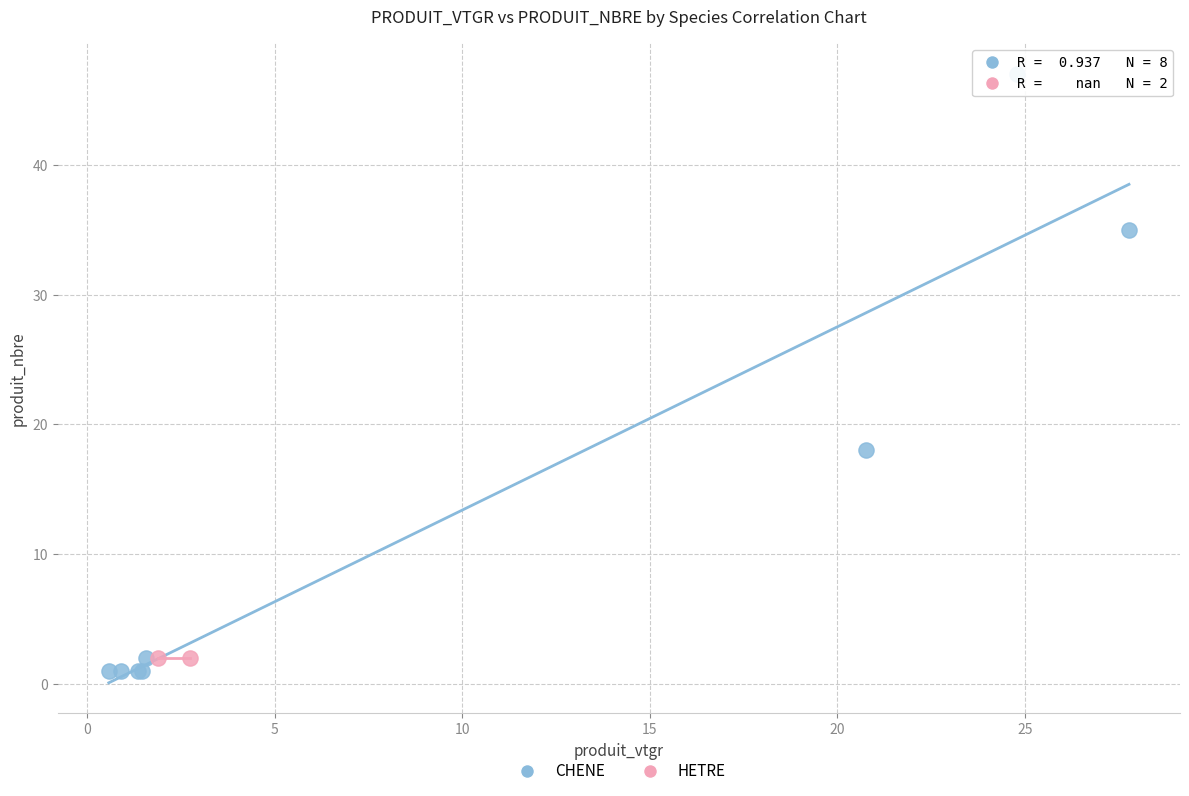

What are all the series names shown in the legend?

CHENE, HETRE